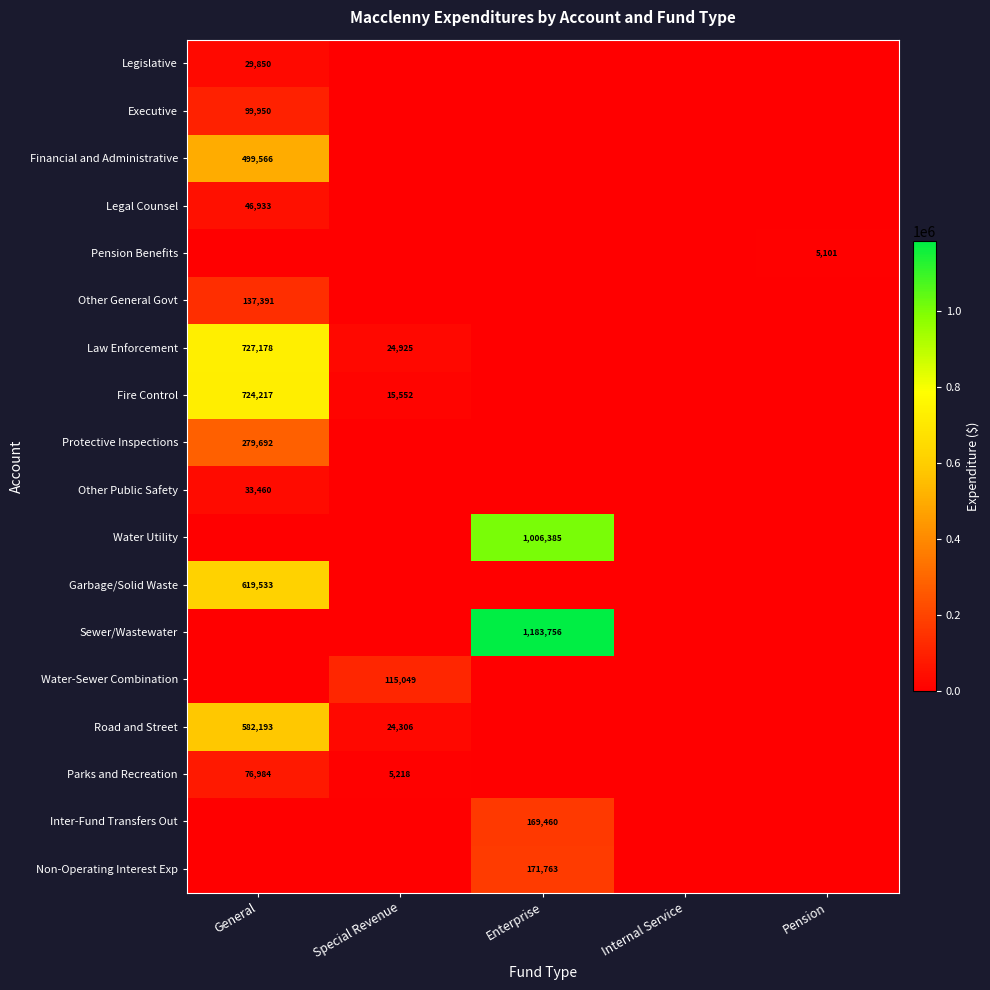

Count the number of data series in this chart.

18